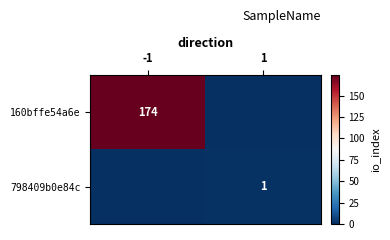

The value of 798409b0e84c at 1 is 0. True or false?

False